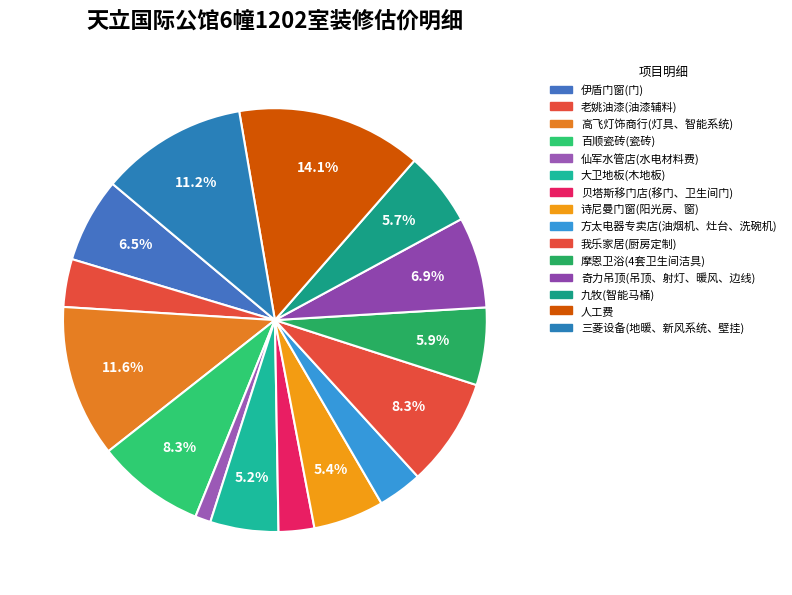

Between 百顺瓷砖(瓷砖) and 贝塔斯移门店(移门、卫生间门), which is larger?

百顺瓷砖(瓷砖)